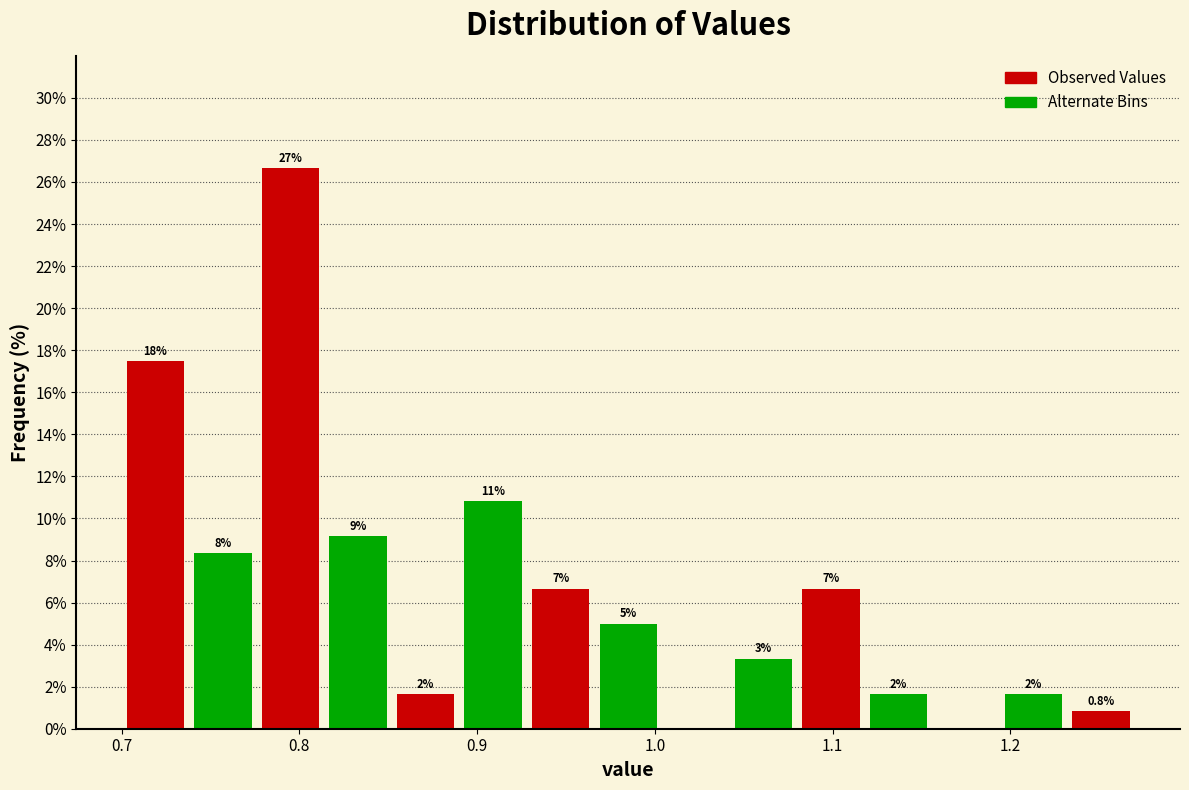

Read against the x-axis, roughly where is the centre of the tallest bar?

0.80